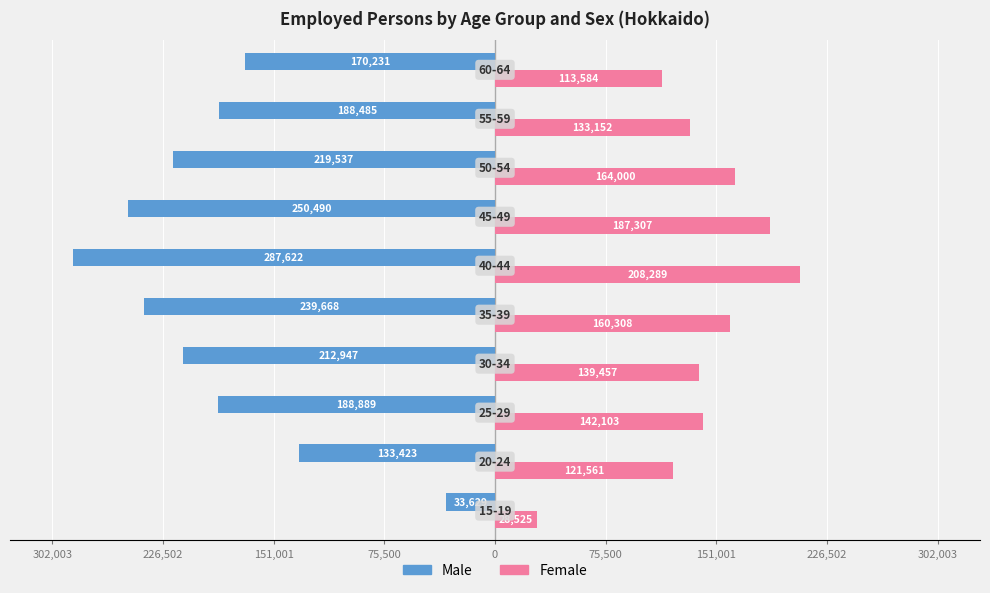

What are all the series names shown in the legend?

Male, Female